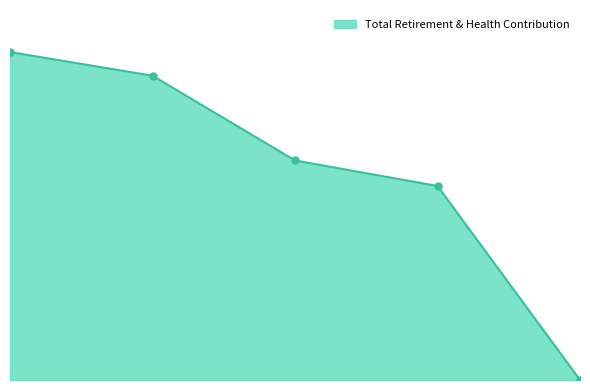

Is this an area chart (filled region under the line)?

Yes